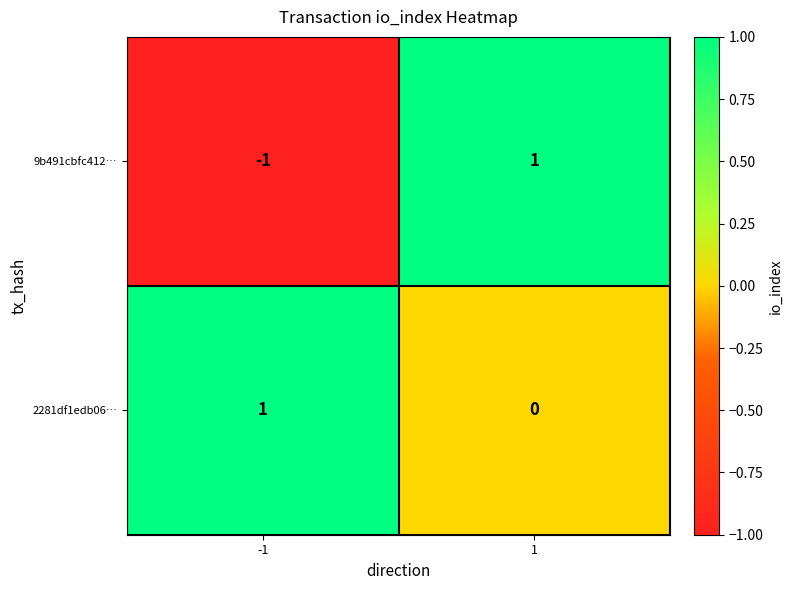

Which series has the widest spread of values?

9b491cbfc412…